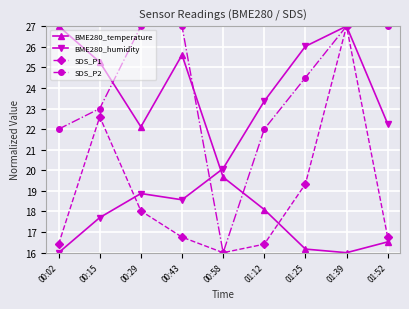

True or false: SDS_P1 has more than 2 points higher than both neighbors.

False